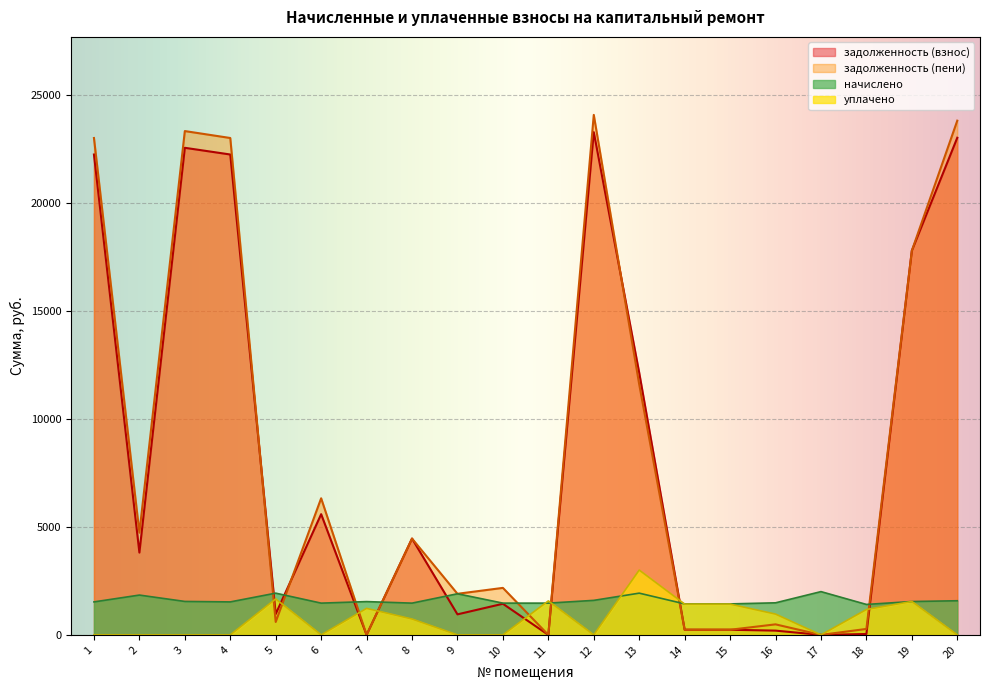

At how many categories does at least one series exceed 15196?

6